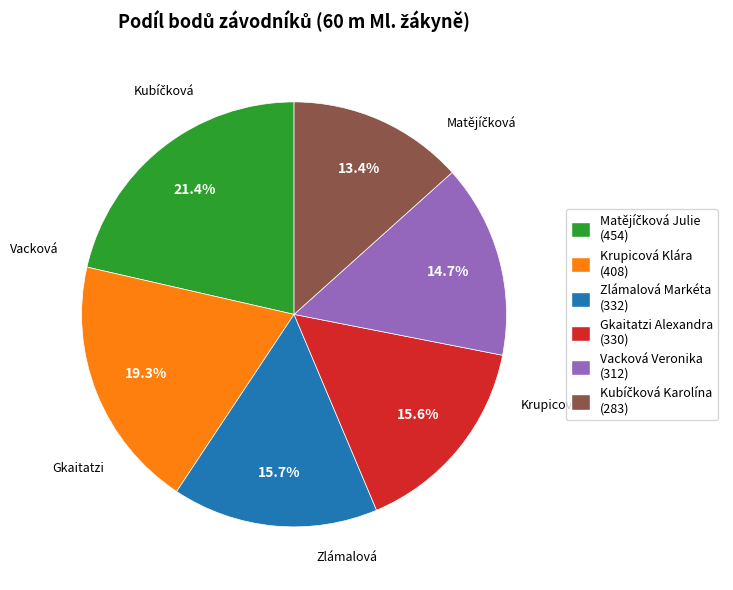

To the nearest percent, what is the difference between the largest and smallest slice percentages?

8%